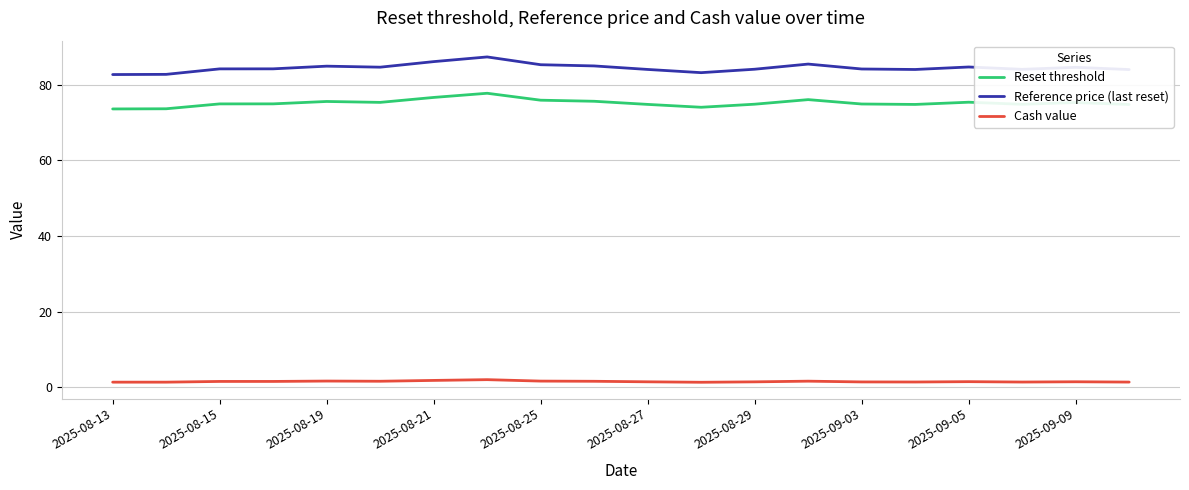

Which series has the largest range (max minus min)?

Reference price (last reset)